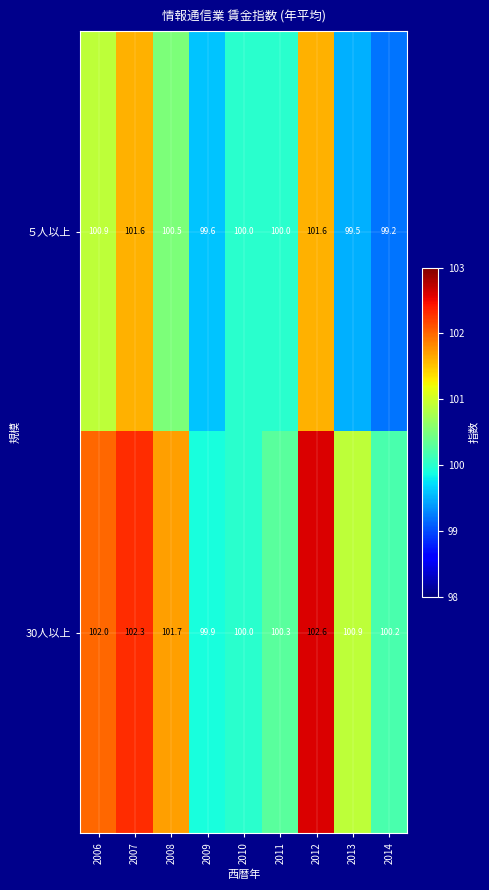

What is the maximum value for 30人以上?

102.6